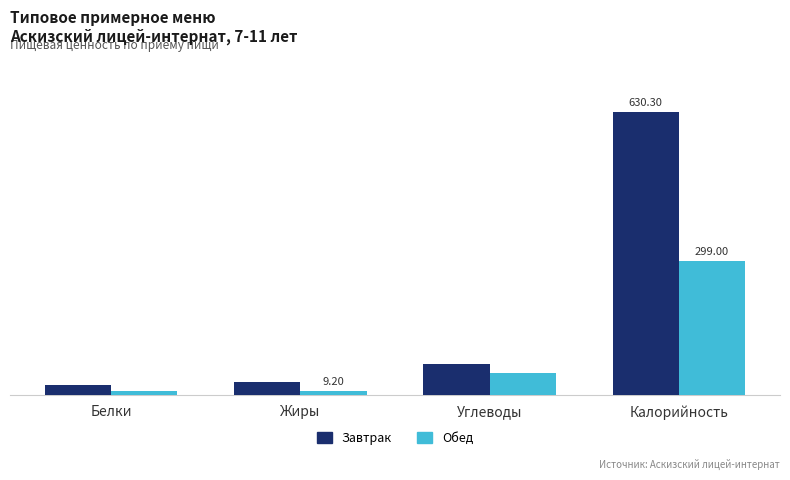

What is the difference between the maximum and minimum values in the Обед series?

290.4